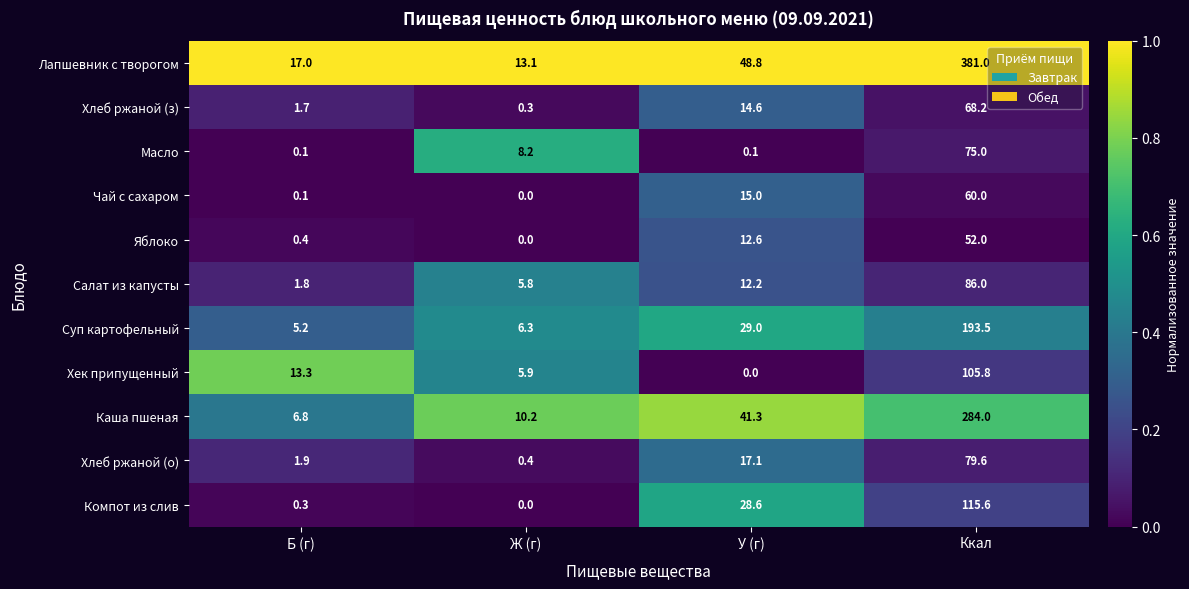

List the series in order of their peak value, highest first.

Лапшевник с творогом, Каша пшеная, Суп картофельный, Компот из слив, Хек припущенный, Салат из капусты, Хлеб ржаной (о), Масло, Хлеб ржаной (з), Чай с сахаром, Яблоко